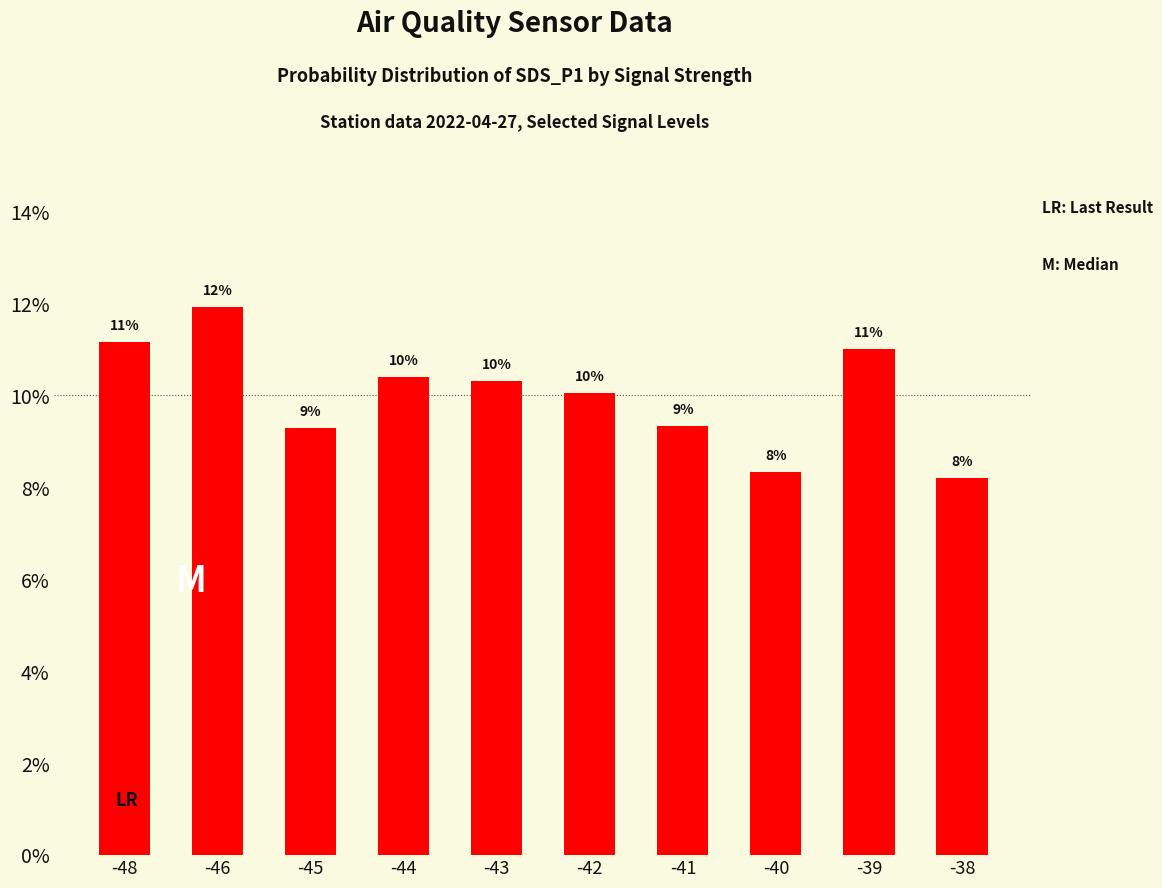

How many values are between 0 and 1?

10